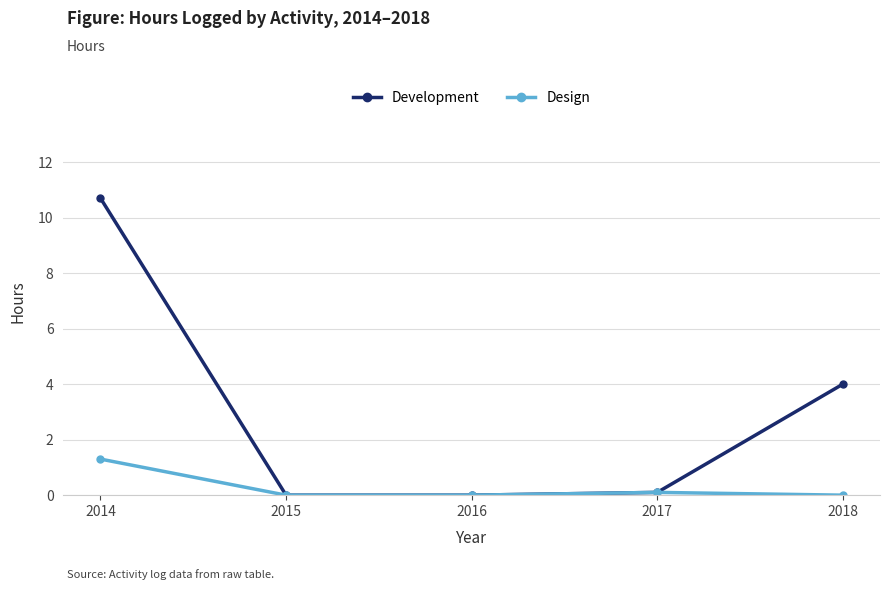

At which label does Design reach its peak?

2014